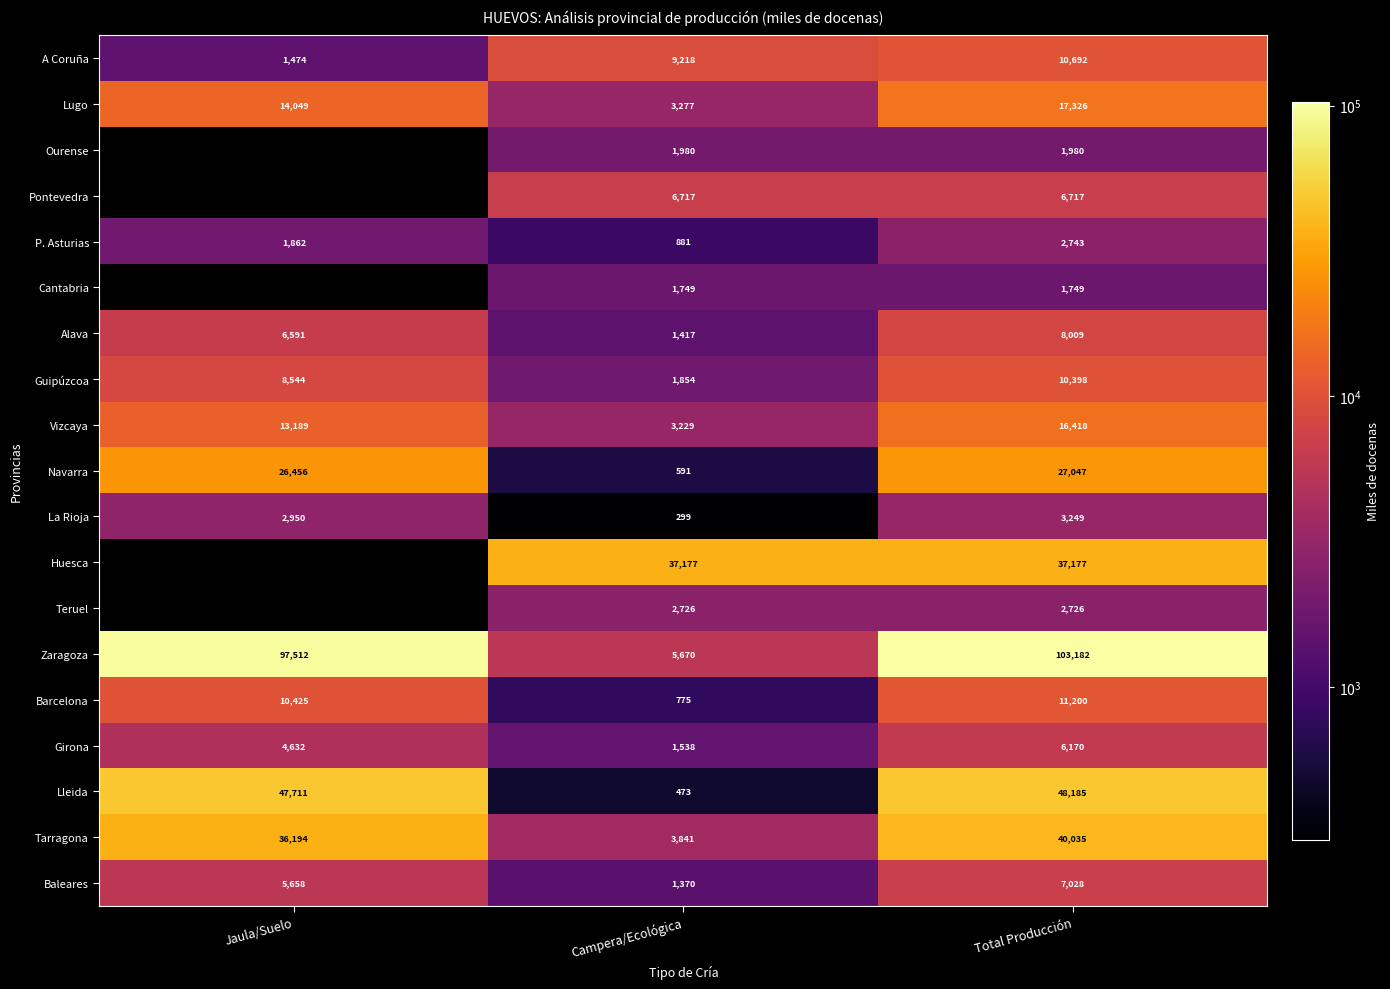

What is the difference between the maximum and minimum values in the Zaragoza series?

97512